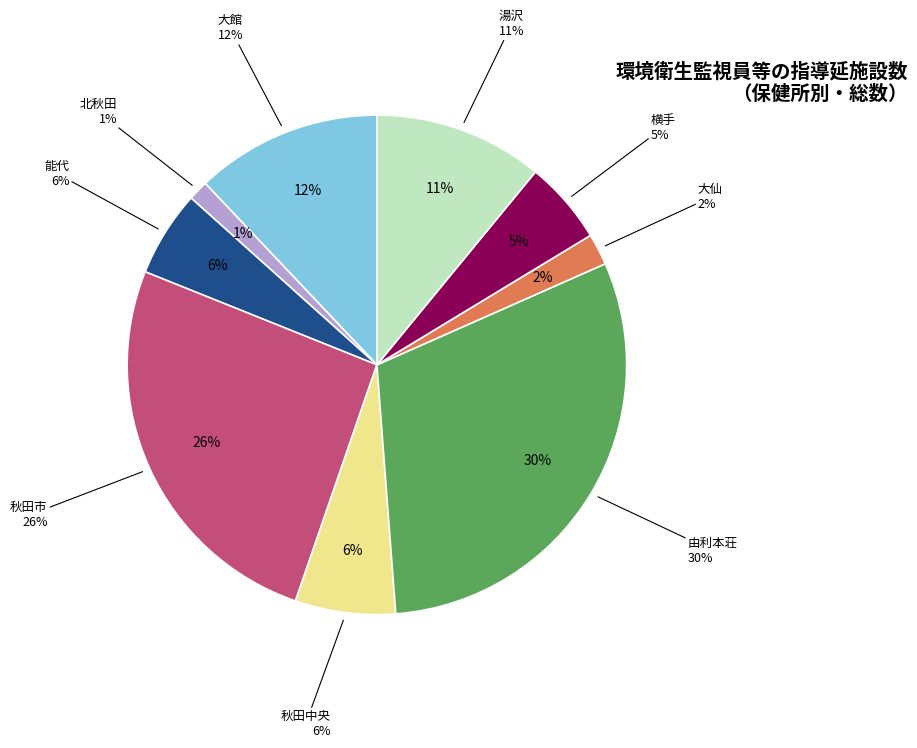

Is there a majority slice in this chart?

Yes